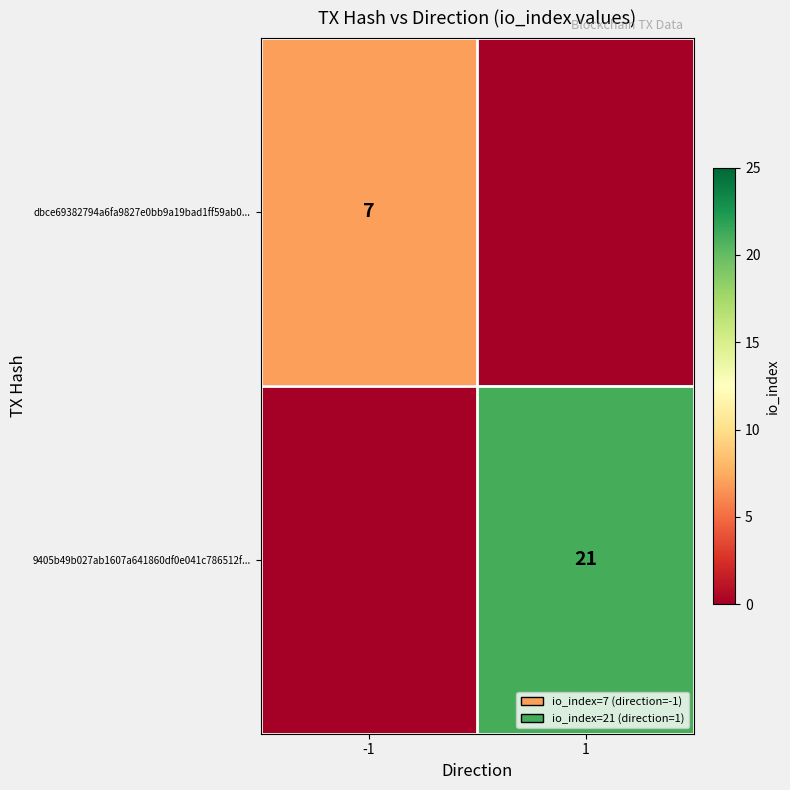

True or false: dbce69382794a6fa9827e0bb9a19bad1ff59ab0... has a value of 7 at -1.

True